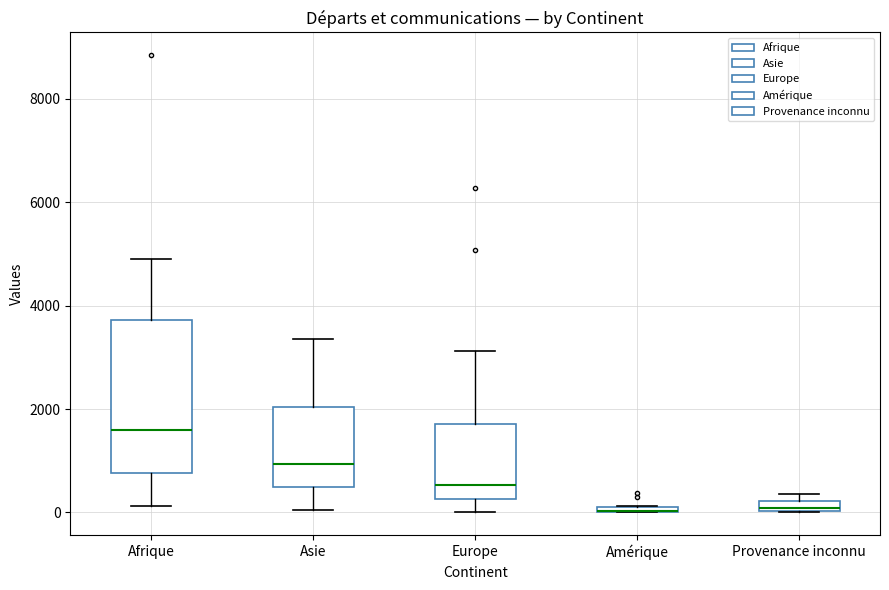

Where is the lower edge of the box for Amérique on the y-axis? The values are not printed on the chart, so give them approximately, as read against the axis.

0